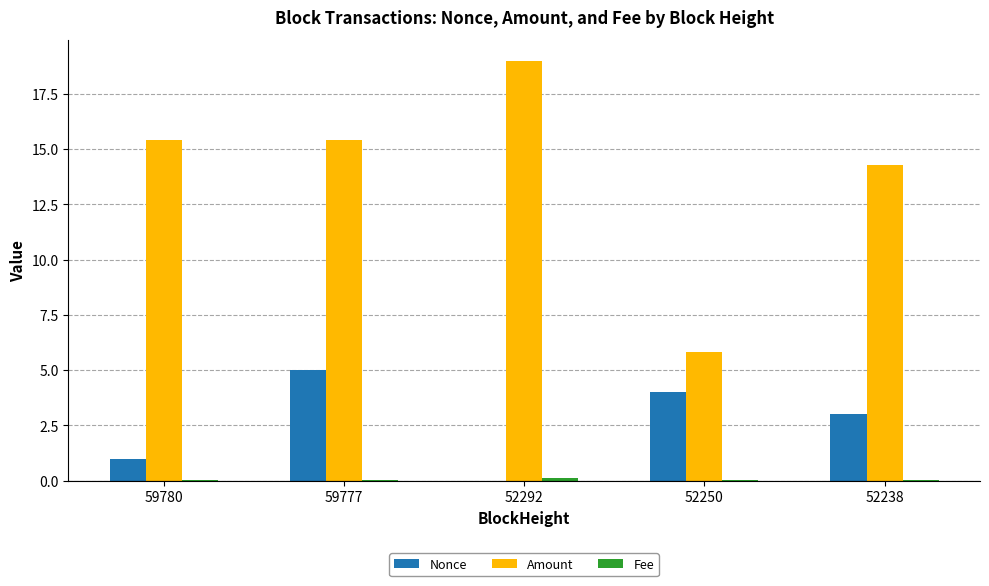

Where is Amount nearest to the value 12?

52238